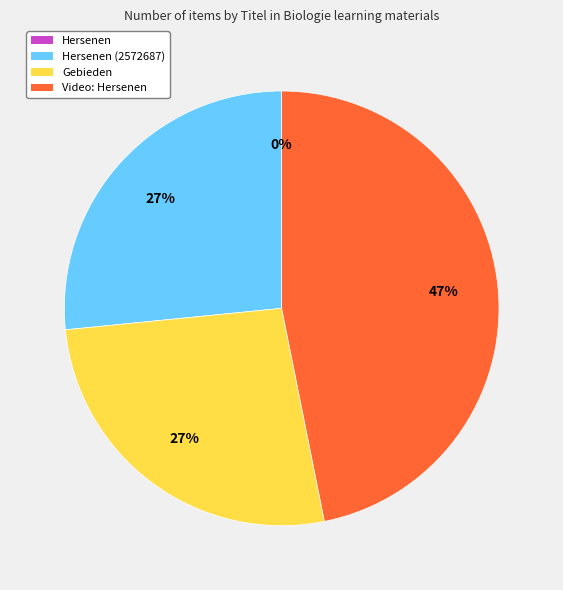

To the nearest percent, what is the average slice percentage?

25%